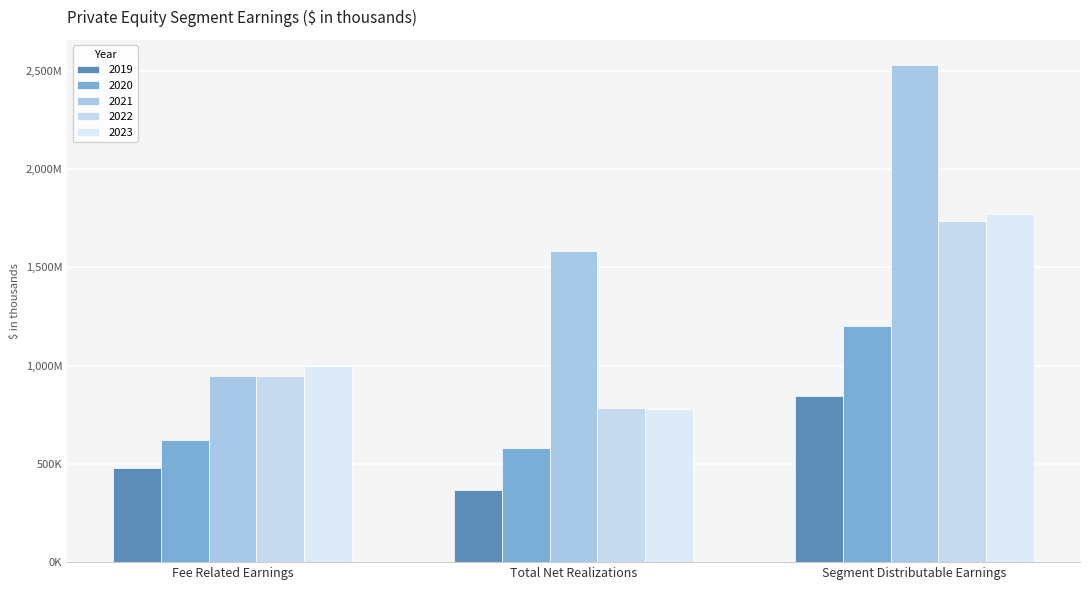

At which category is the sum across all series the highest?

Segment Distributable Earnings